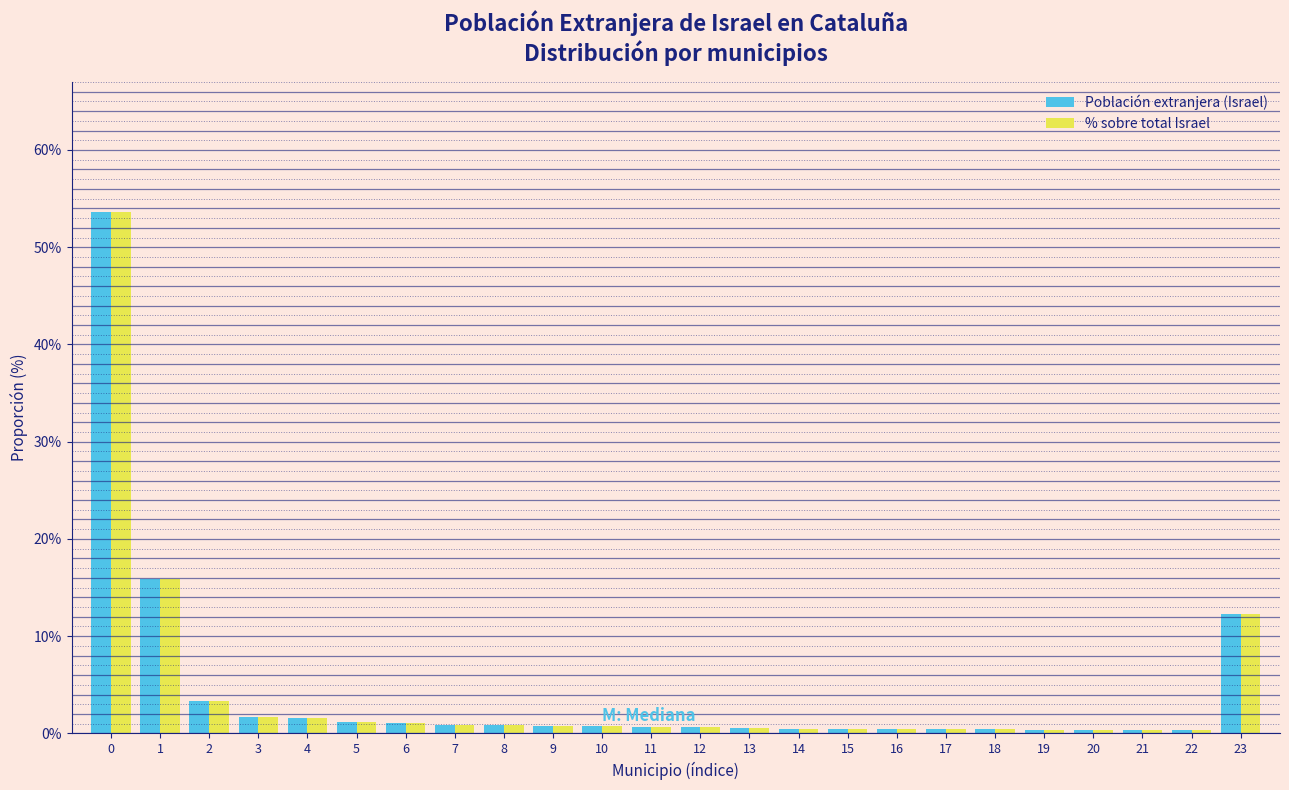

What is the highest value of the % sobre total Israel series?

53.6